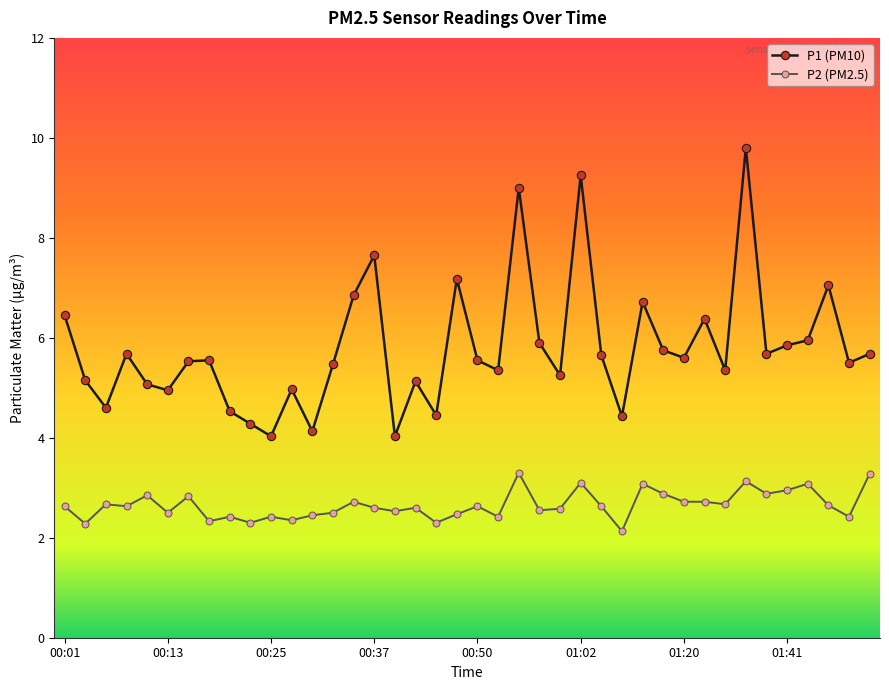

What is the sum of all P1 (PM10) values?

231.4